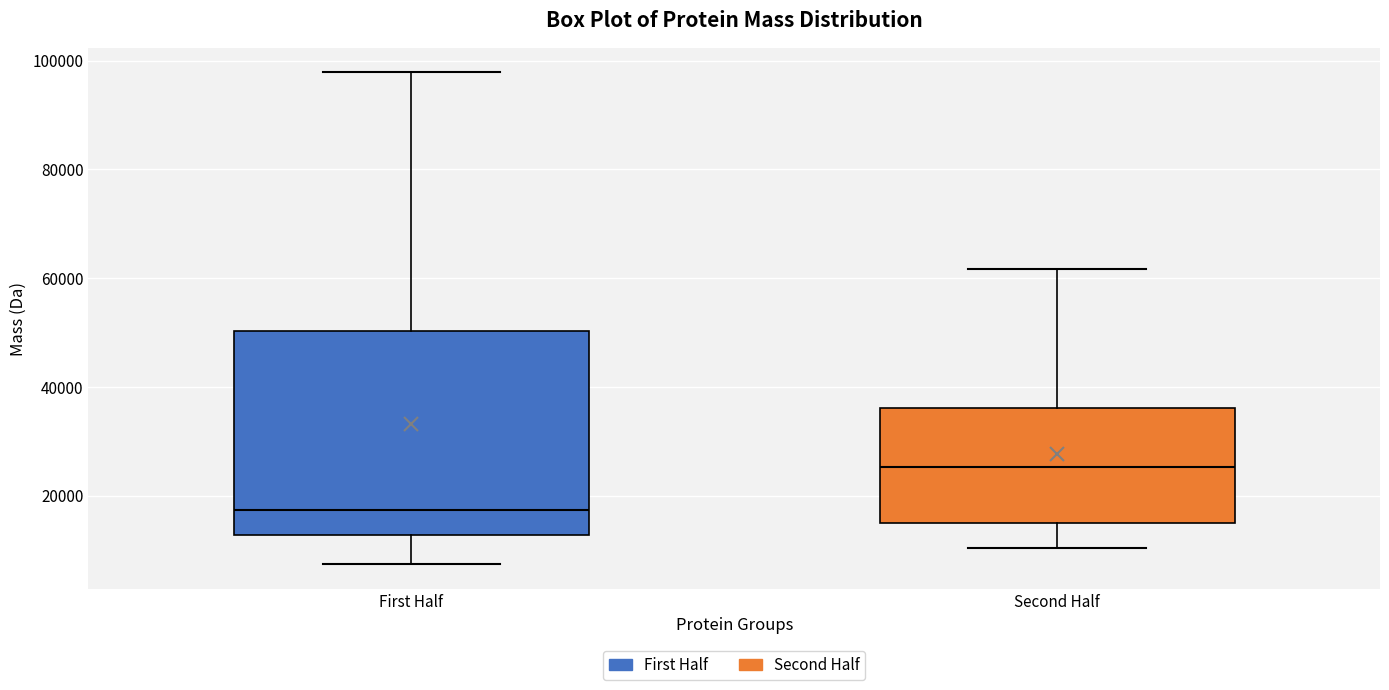

Comparing the boxes themselves (not the whiskers), which one is the tallest?

First Half